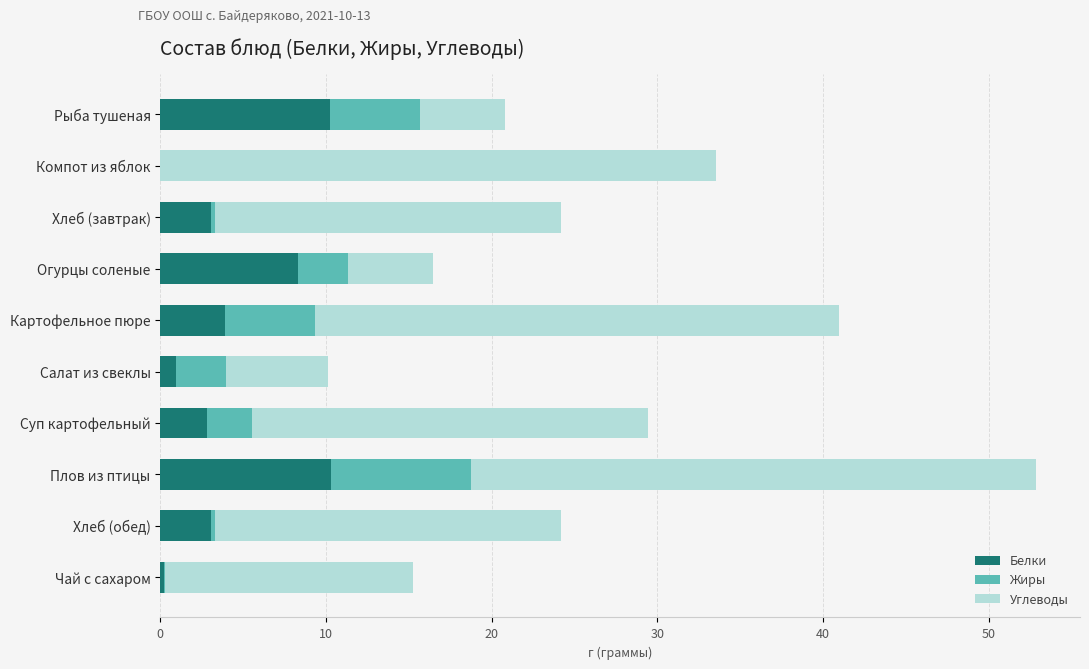

At which label is Белки closest to 5?

Картофельное пюре